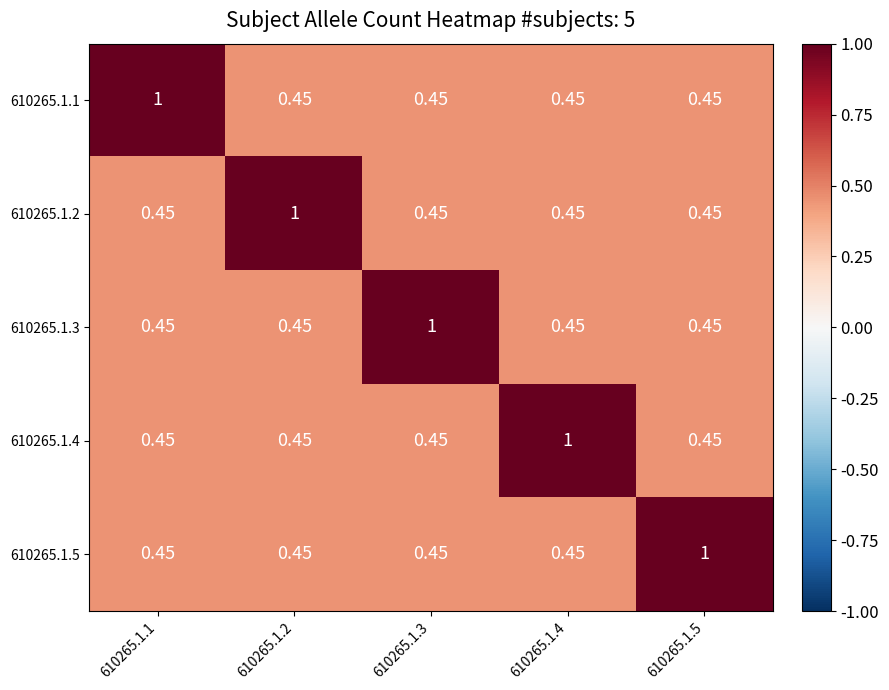

Is the value of 610265.1.1 at 610265.1.3 greater than the value of 610265.1.2 at 610265.1.2?

No